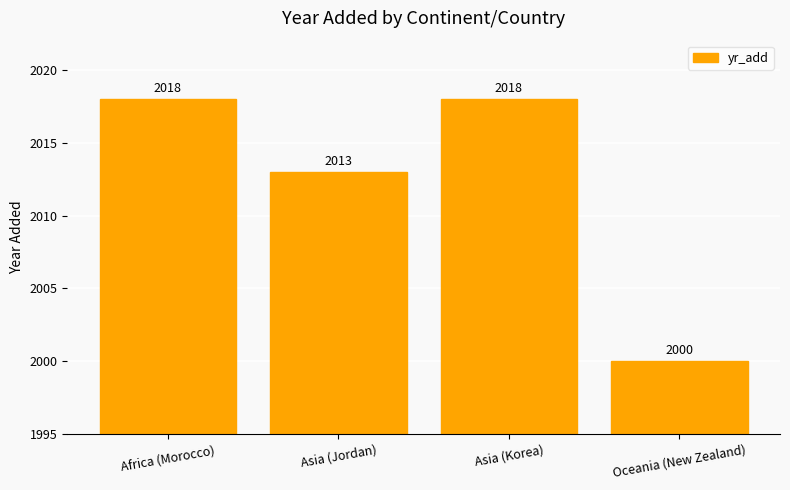

What is the average value?

2012